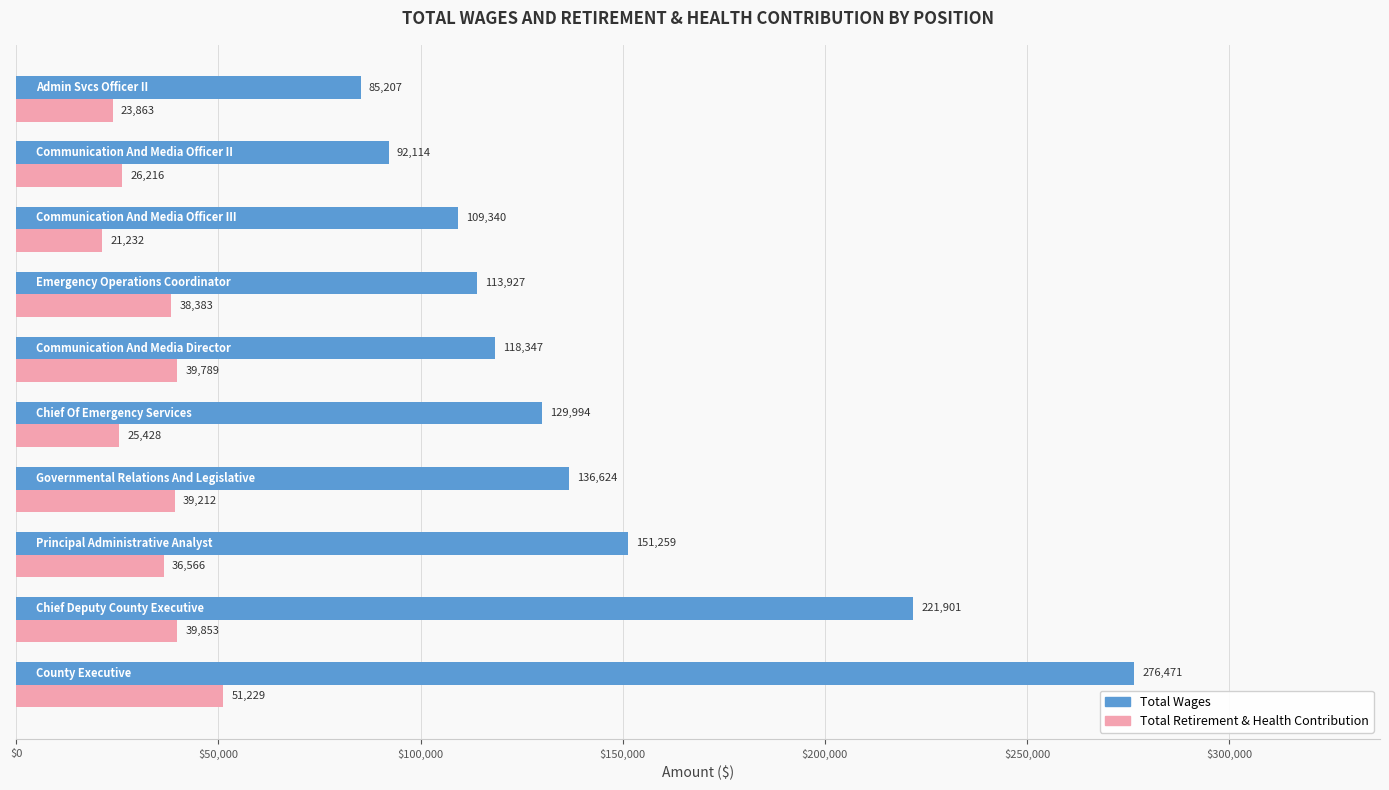

Which series has the largest total across all categories?

Total Wages